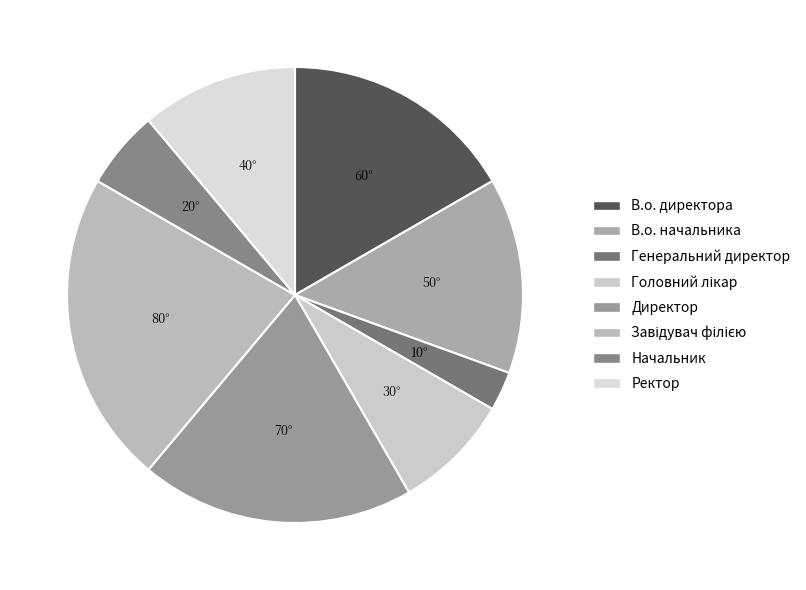

To the nearest percent, what percentage of the pie is Генеральний директор?

3%